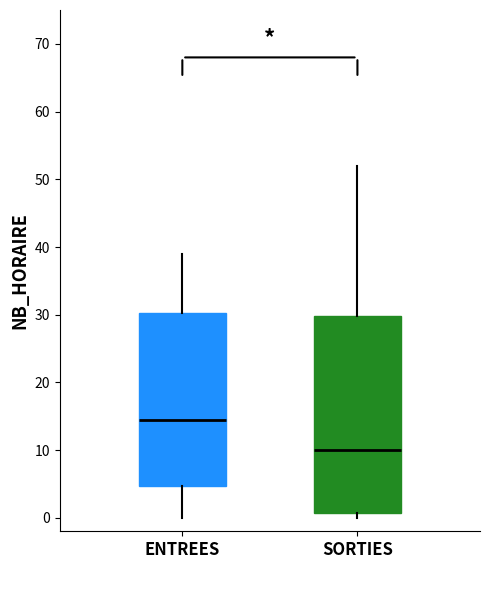

Reading left to right, transcribe this box plot: for each box, give where its median line is, the range the box spans, and where its two whiskers end, as read against the y-axis. The values are not printed on the chart, so give them approximately, as read against the axis.

ENTREES: median 15, box 5 to 30, whiskers 0 to 39
SORTIES: median 10, box 1 to 30, whiskers 0 to 52